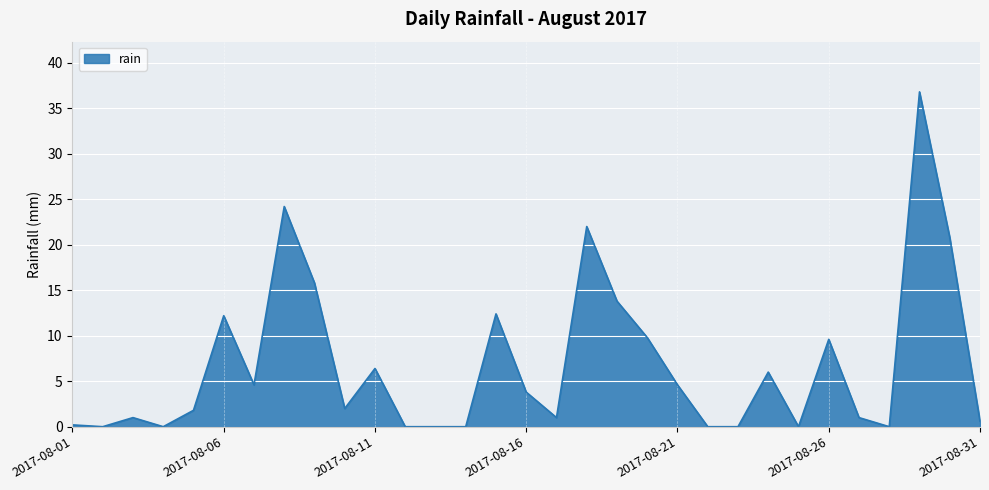

What is the greatest value displayed?

36.8